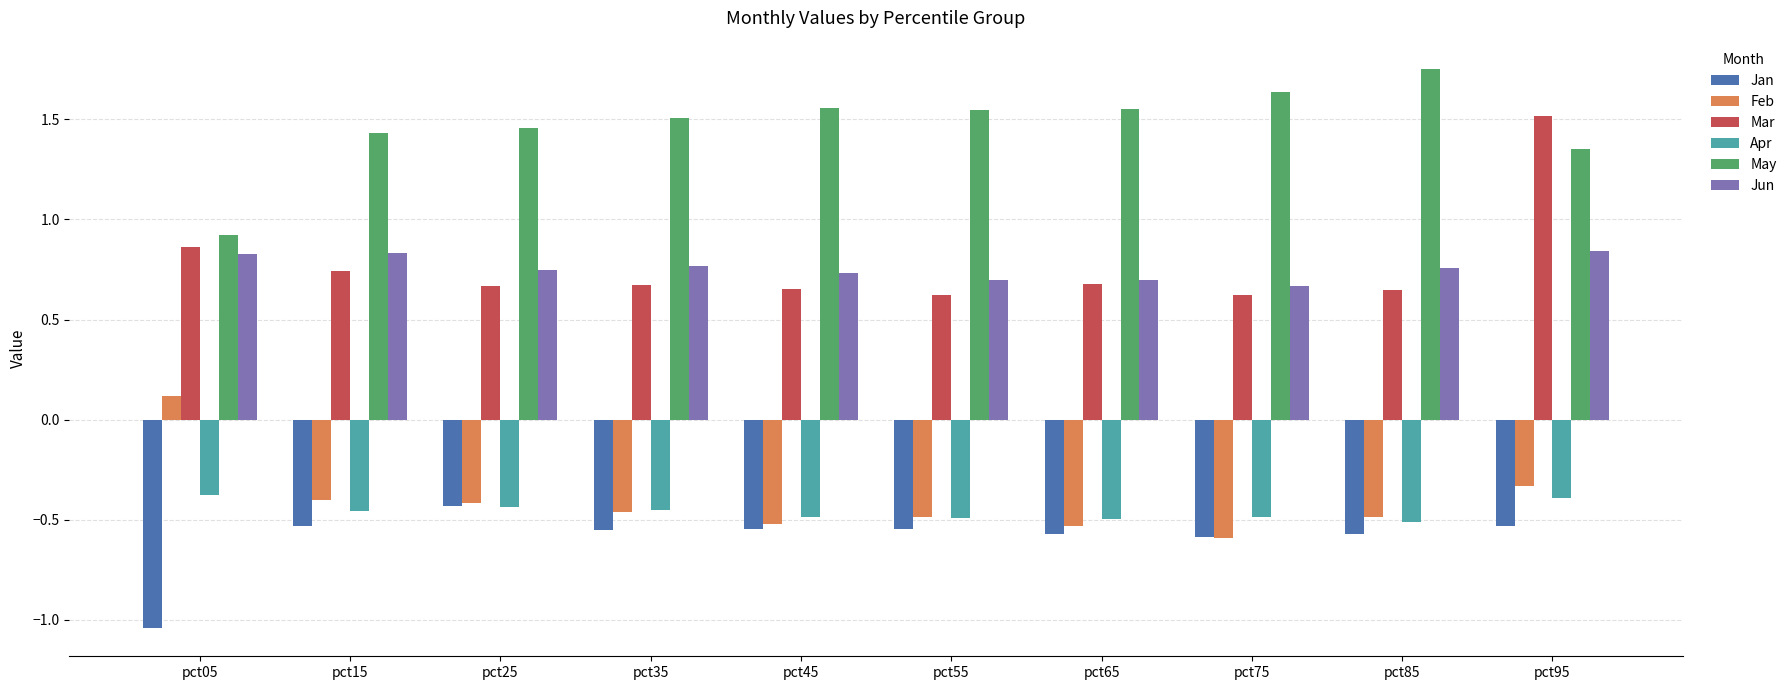

How many bars are there in each group?

6